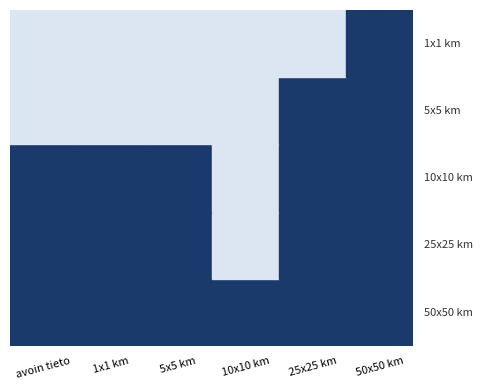

At which category does the chart reach its peak across all series?

avoin tieto